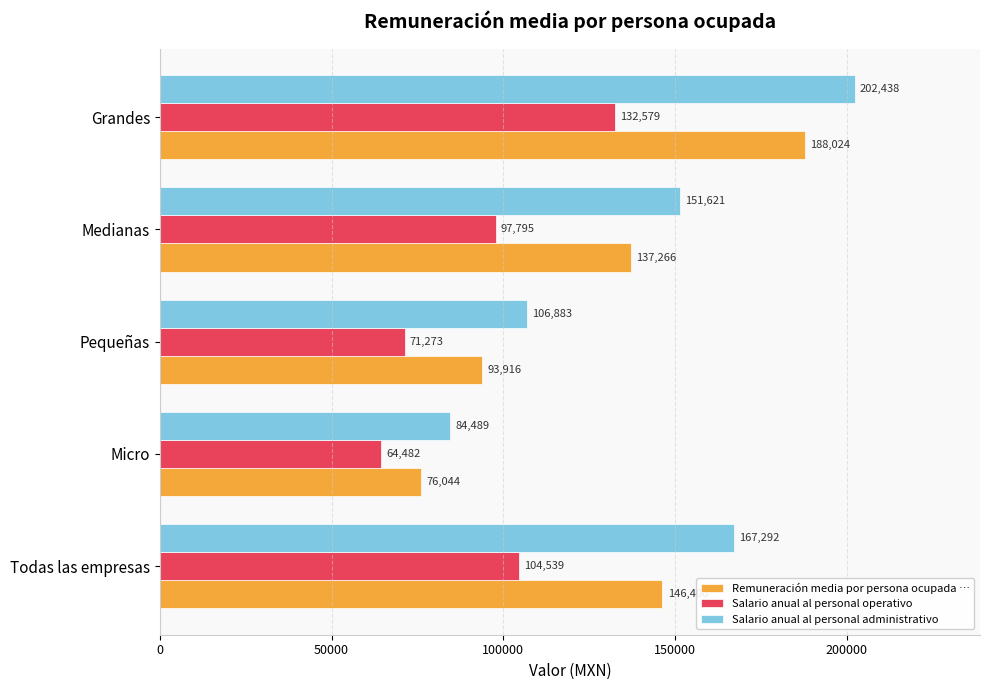

At which category is the sum across all series the highest?

Grandes